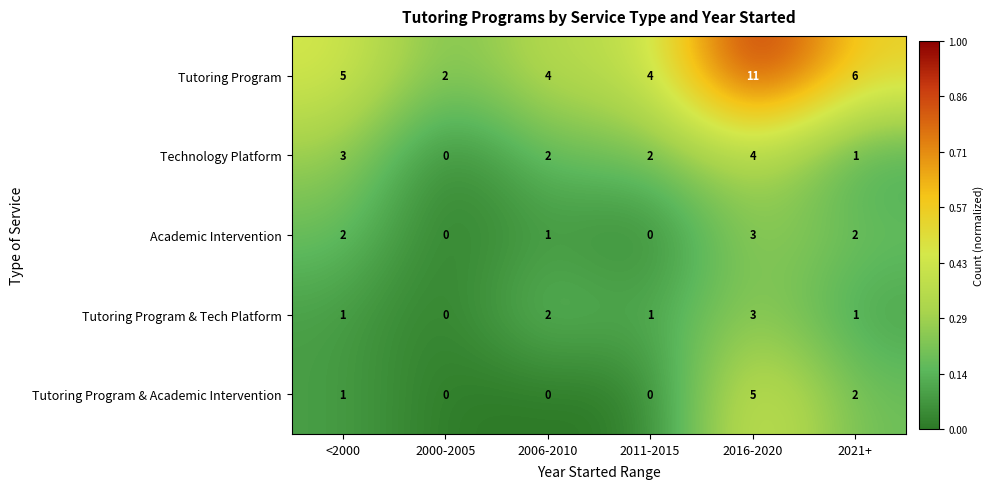

What is the difference between the maximum and minimum values in the Academic Intervention series?

3